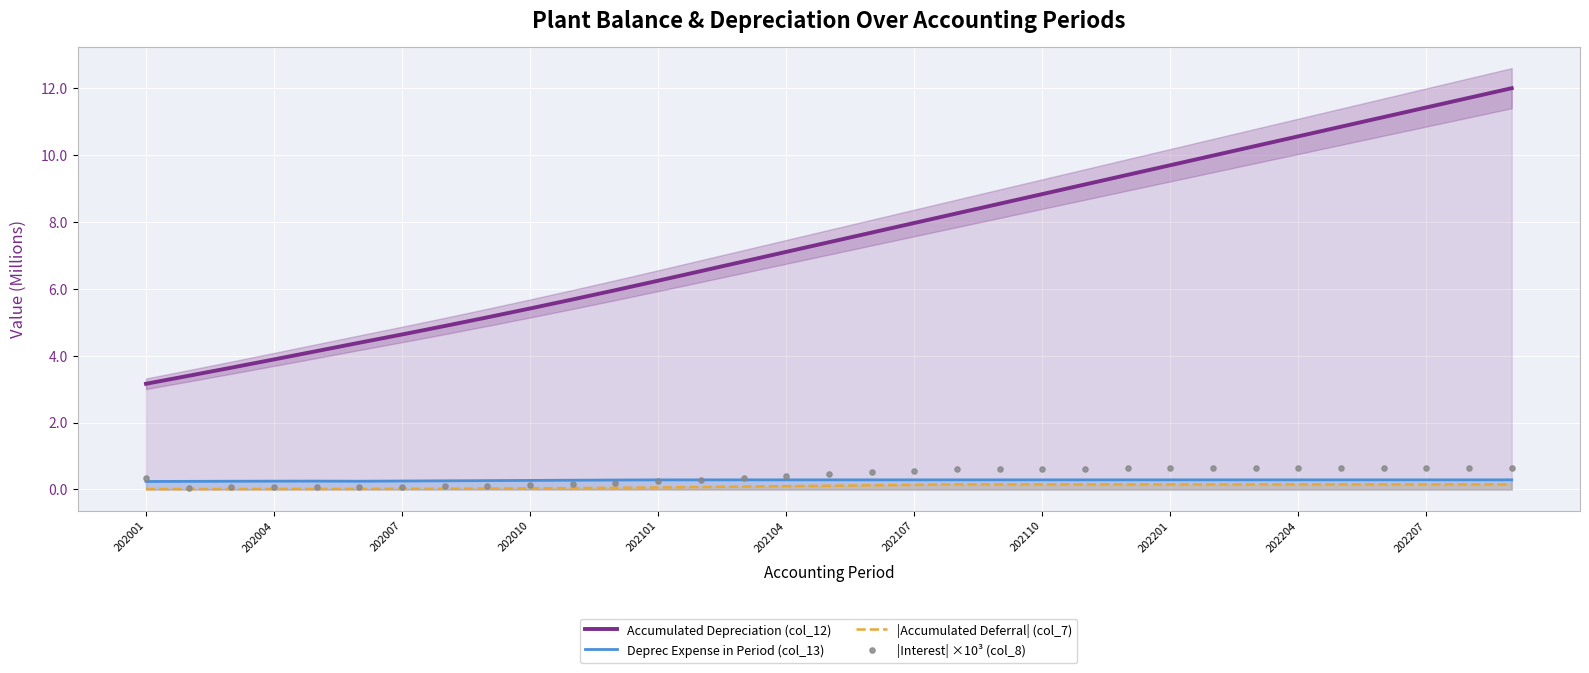

Which series reaches the minimum Y coordinate?

|Accumulated Deferral| (col_7)